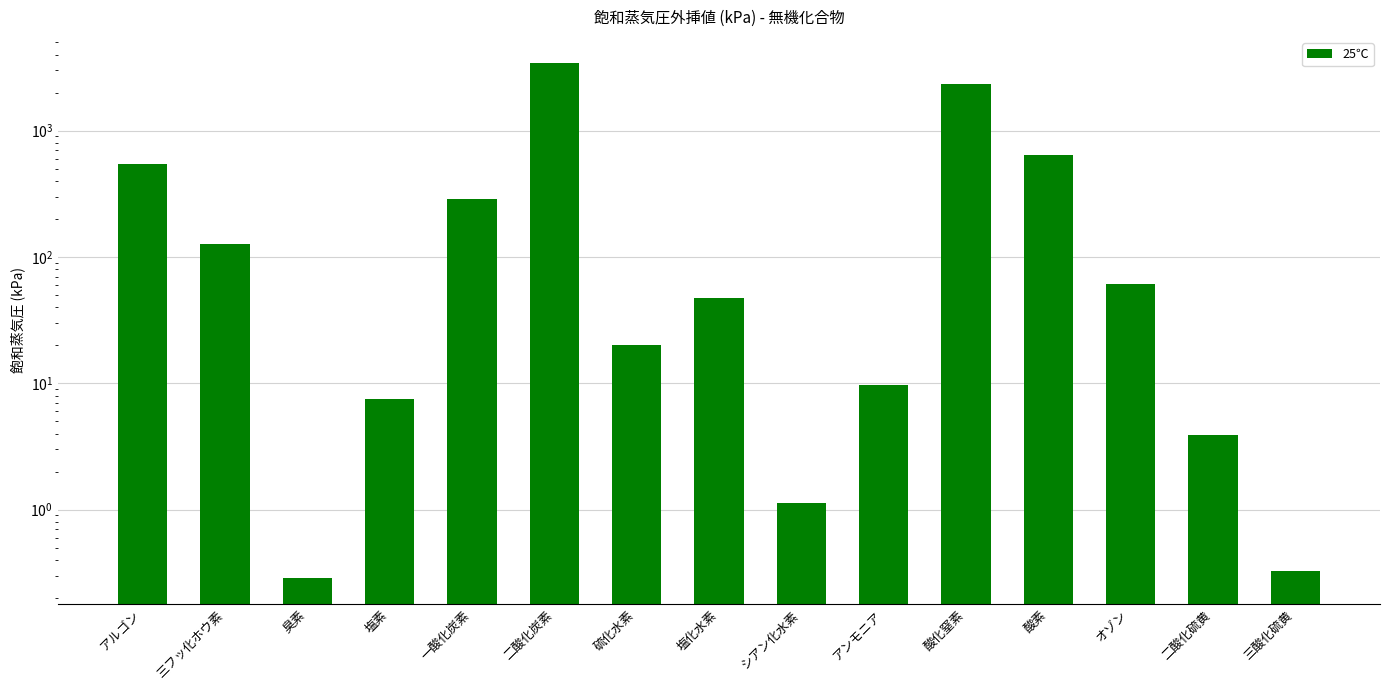

The chart shows a value of 127.8 at 三フッ化ホウ素. True or false?

True